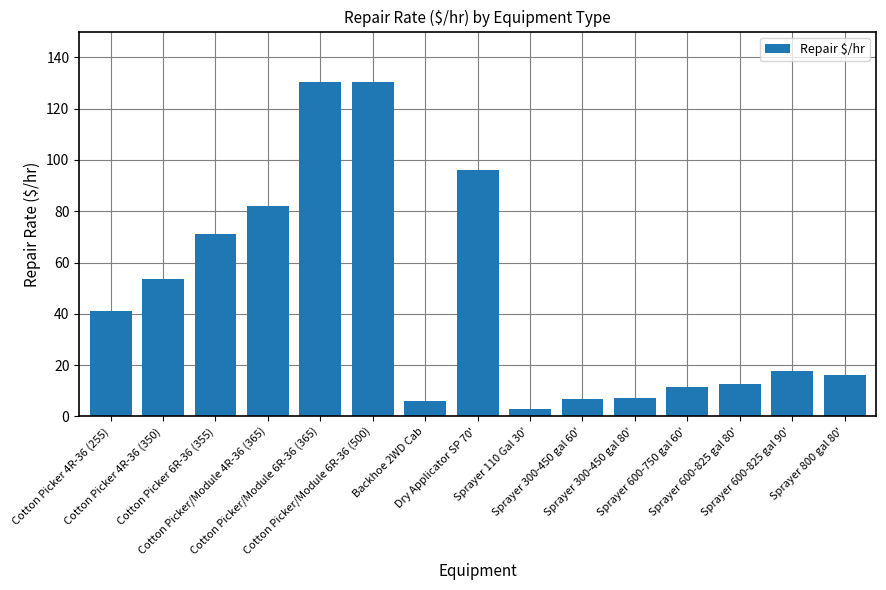

Where is the data nearest to the value 66?

Cotton Picker 6R-36 (355)